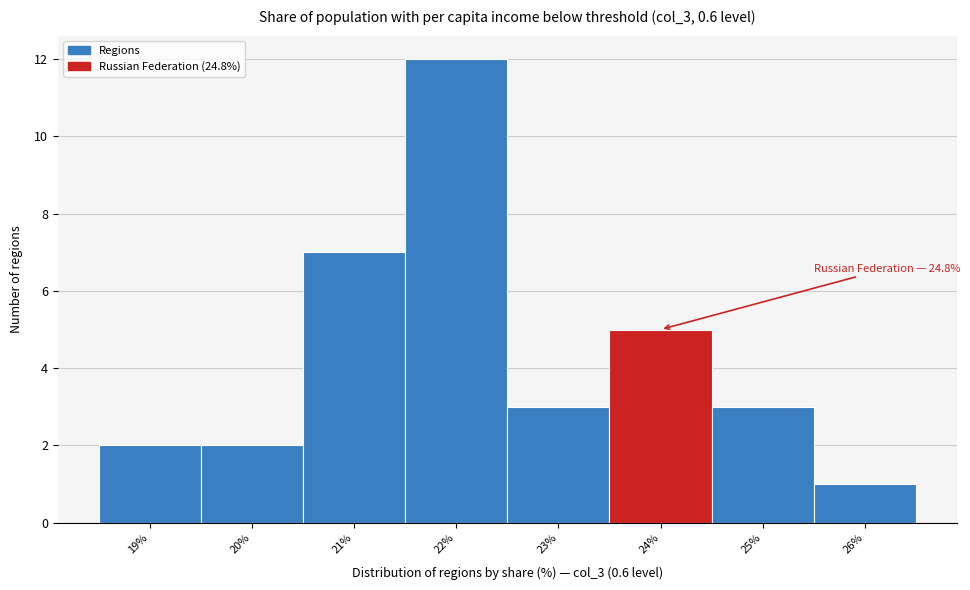

Reading left to right, transcribe all the data shown in this chart.

19%=2	20%=2	21%=7	22%=12	23%=3	24%=5	25%=3	26%=1